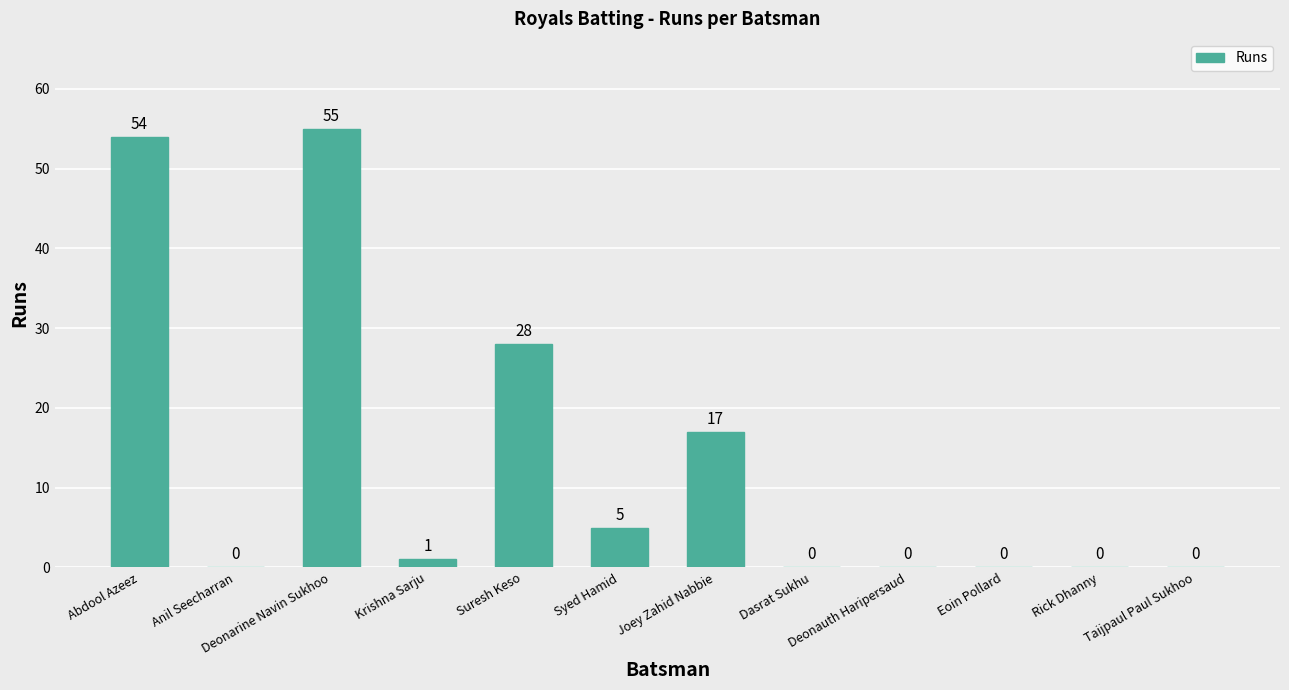

What is the sum of the values at Anil Seecharran and Deonarine Navin Sukhoo?

55